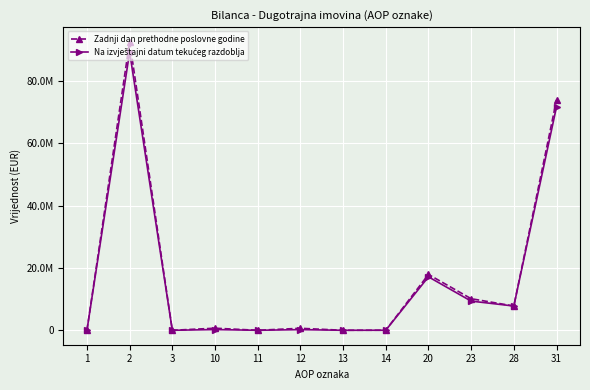

Reading left to right, transcribe all the data shown in this chart.

Zadnji dan prethodne poslovne godine: 1=0	2=92640493	3=0	10=667433	11=0	12=639302	13=3802	14=24329	20=17921658	23=10134232	28=7787426	31=73906652
Na izvještajni datum tekućeg razdoblja: 1=0	2=89258444	3=0	10=231889	11=0	12=210465	13=2103	14=19321	20=17149700	23=9361066	28=7788634	31=71732105